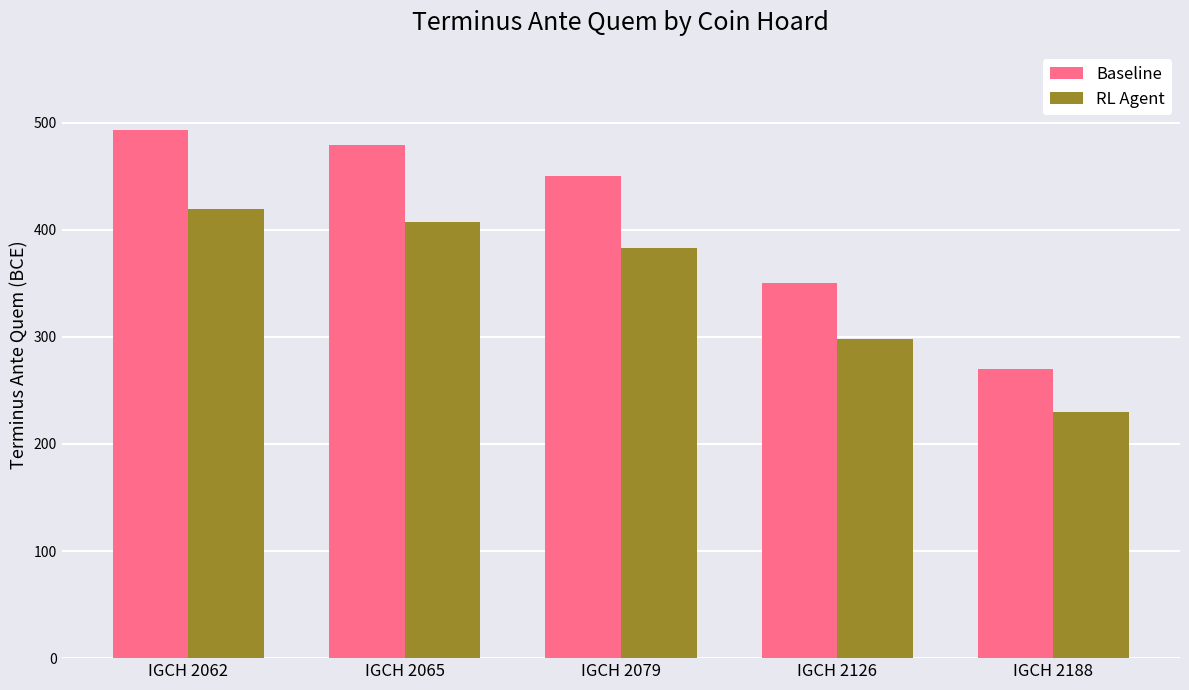

Is it true that Baseline equals 350.0 at IGCH 2126?

True